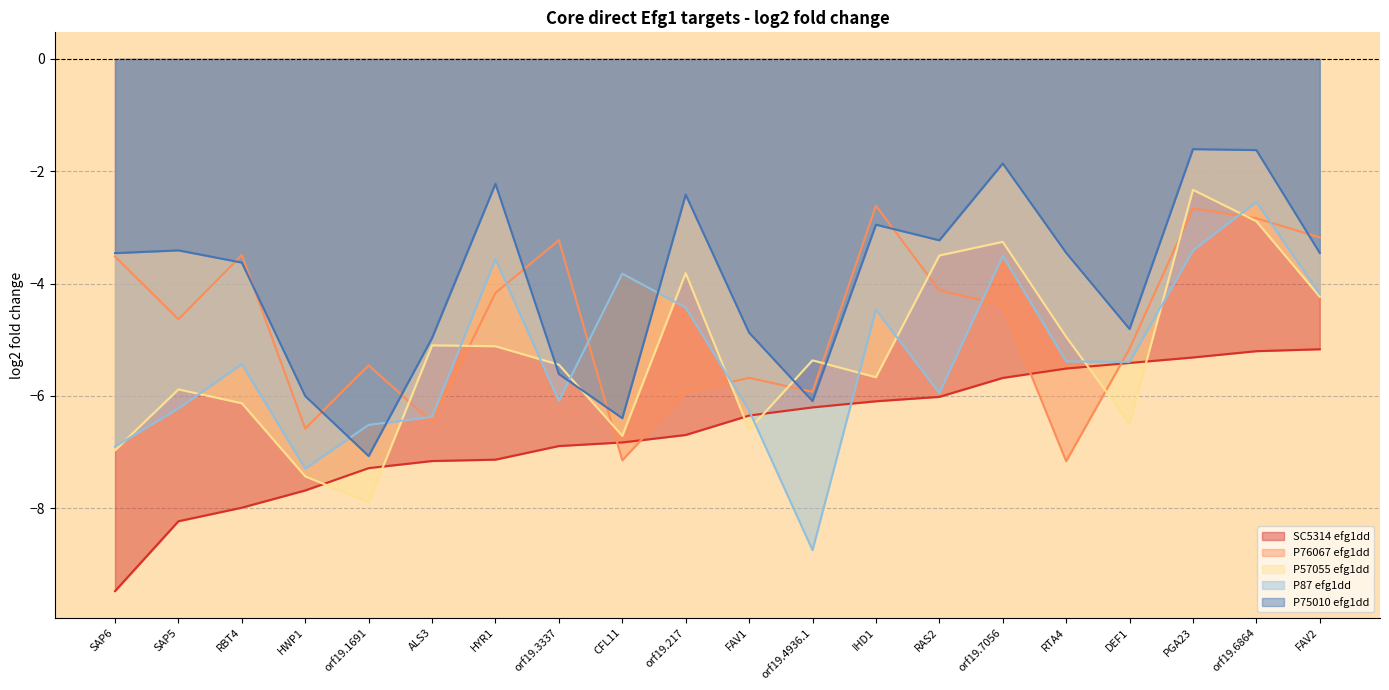

What is the approximate value of SC5314 efg1dd at orf19.1691?

-7.3